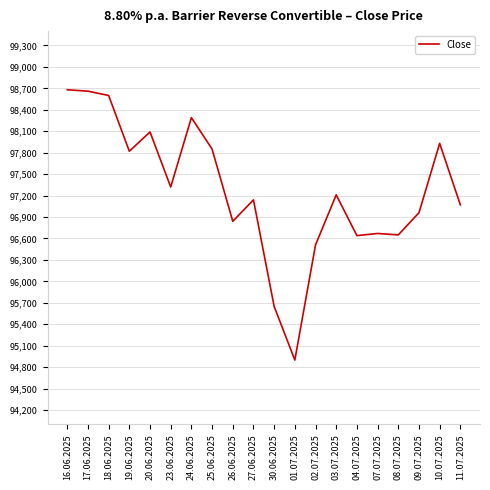

Which category has the lowest value across all series?

01.07.2025